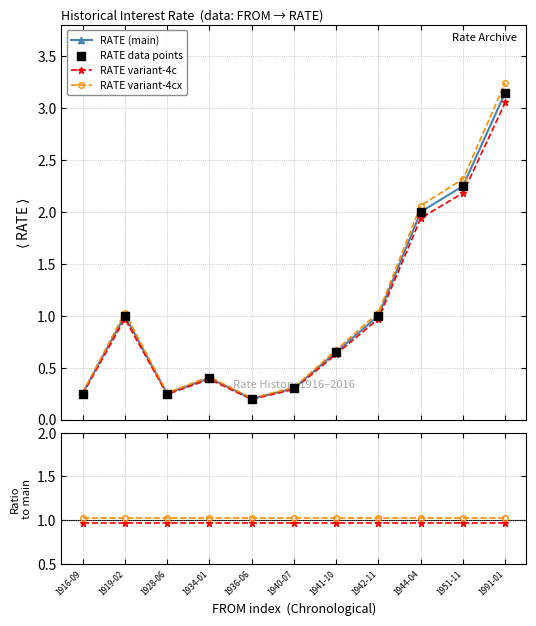

At how many categories does at least one series exceed 2?

3